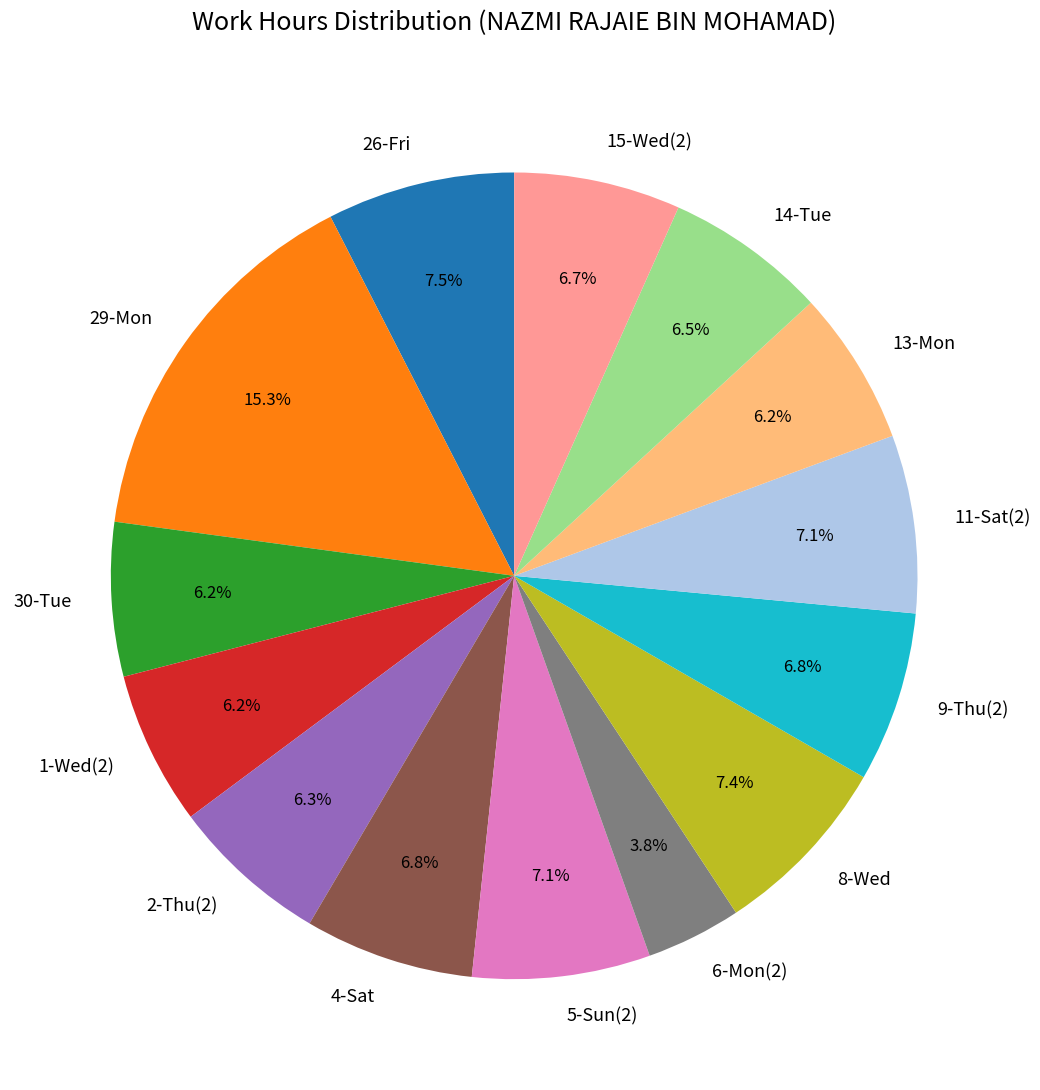

Does 29-Mon represent more than half of the total?

No